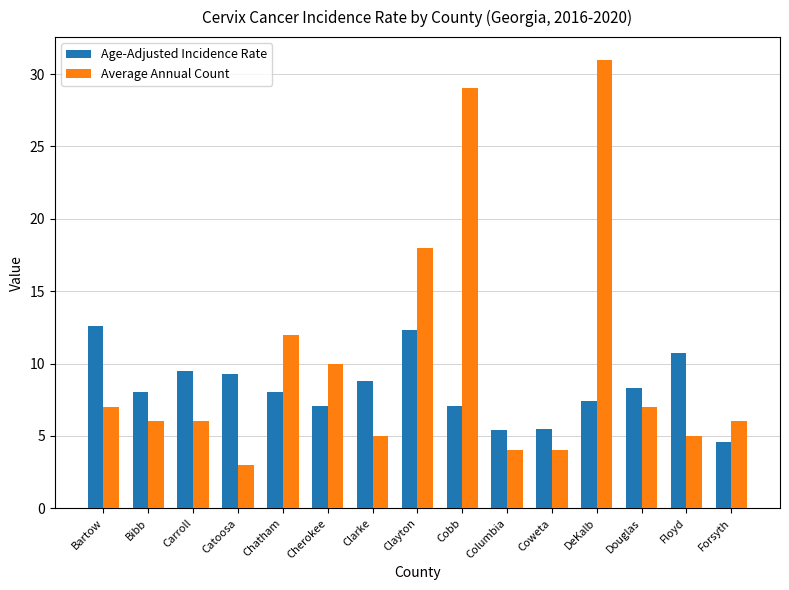

Which series has the largest range (max minus min)?

Average Annual Count